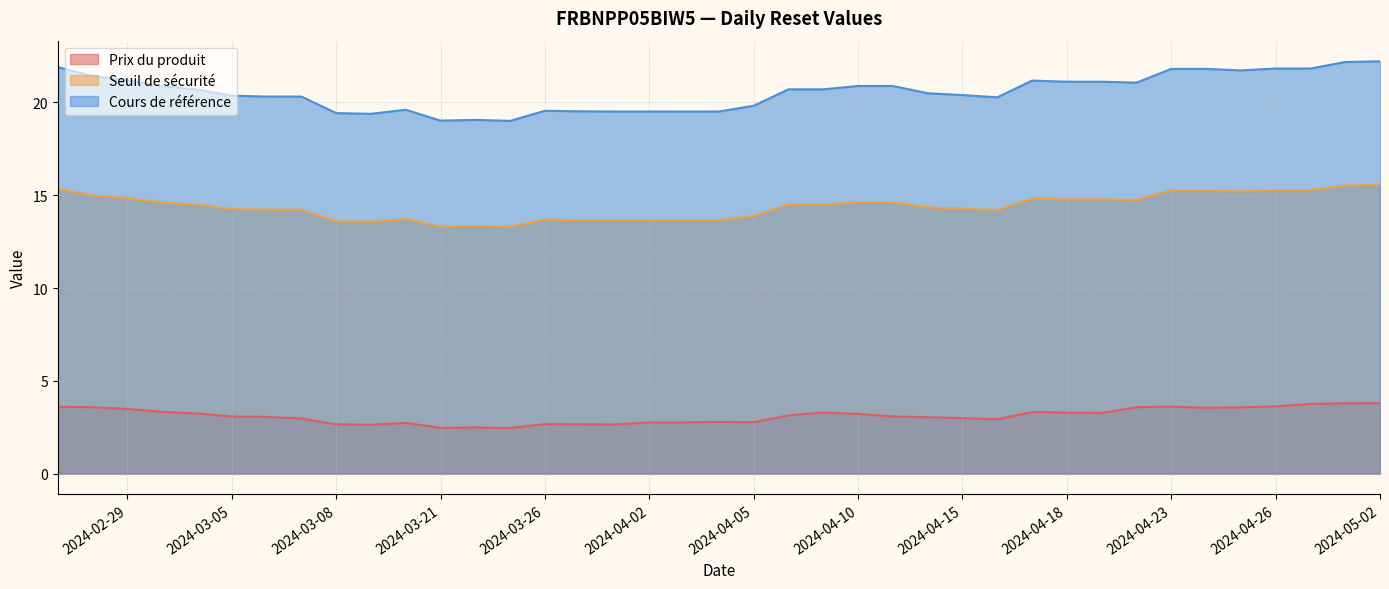

What are all the series names shown in the legend?

Prix du produit, Seuil de sécurité, Cours de référence